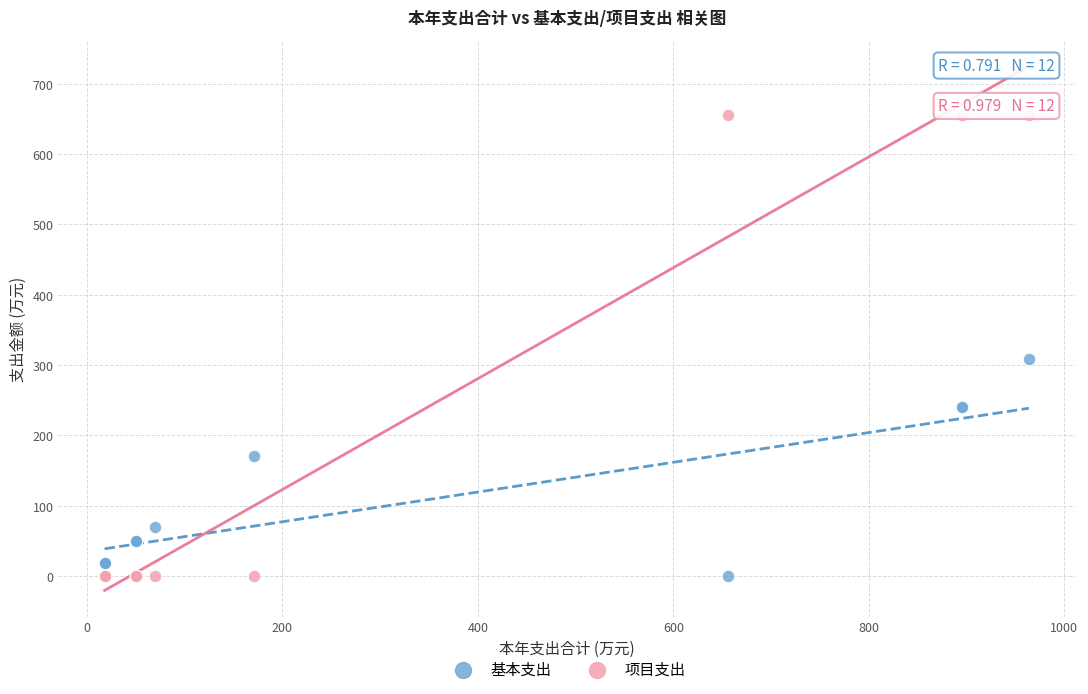

In the 基本支出 series, what Y value is closest to 154?

170.4